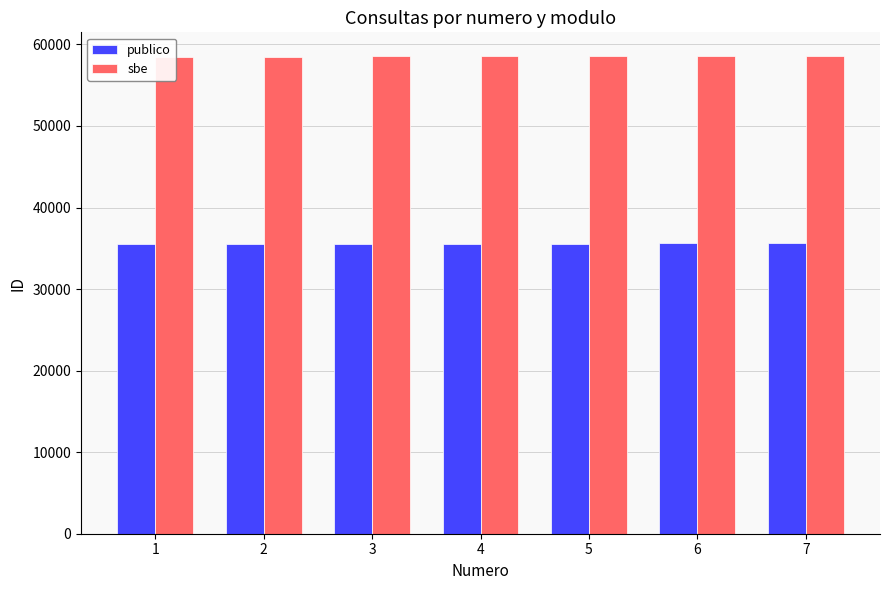

Which series changed the most between 2 and 4?

sbe